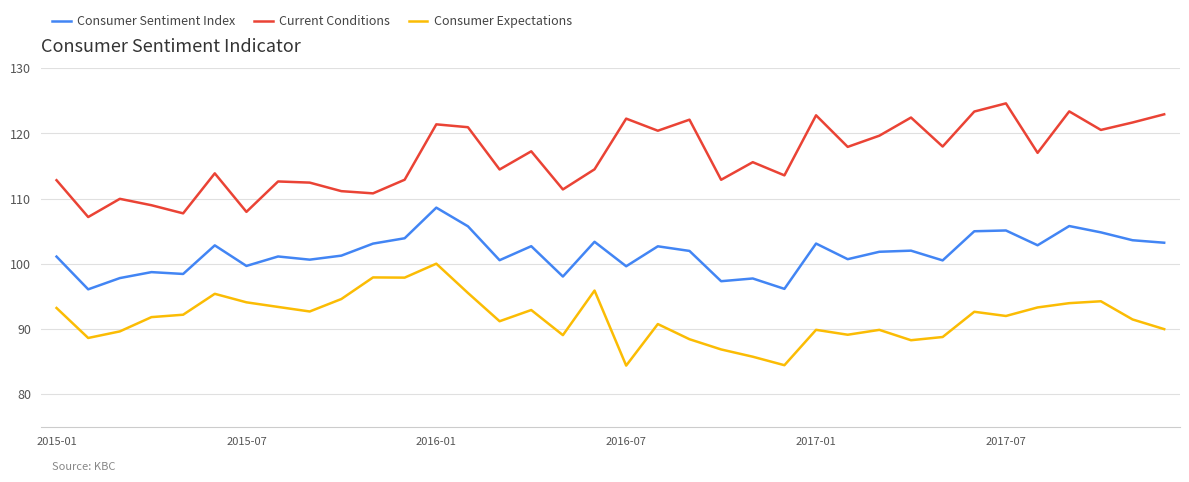

True or false: Current Conditions and Consumer Sentiment Index cross at least once.

False